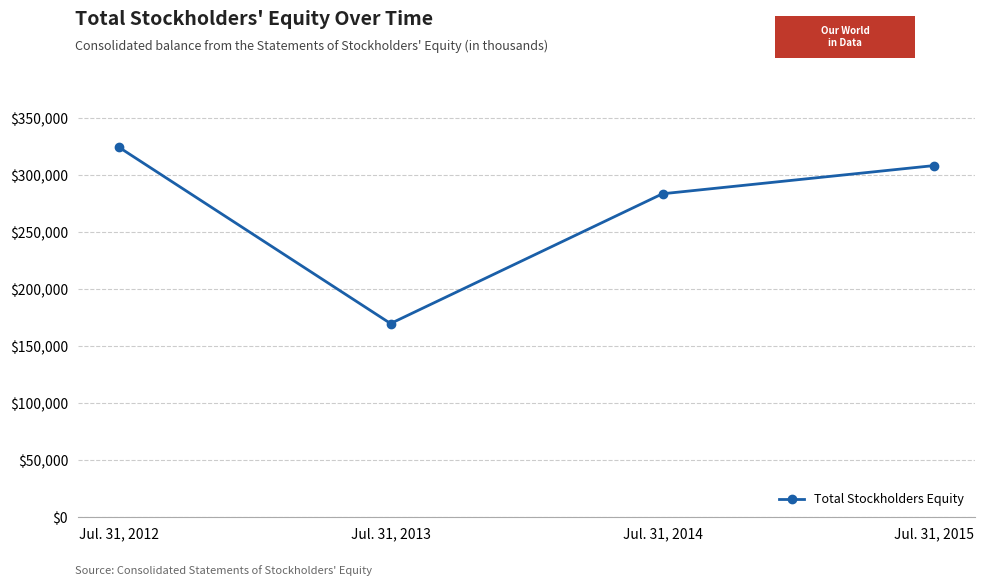

Reading left to right, what are all the values shown in this chart?

Jul. 31, 2012=324794	Jul. 31, 2013=169969	Jul. 31, 2014=283800	Jul. 31, 2015=308577